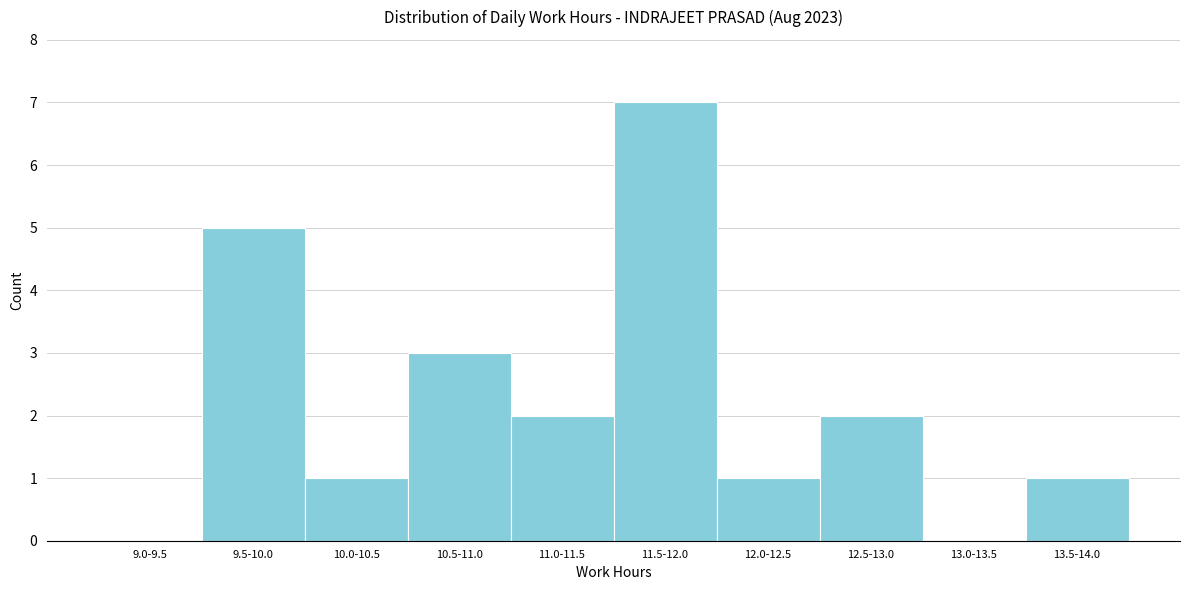

Reading right to left, what are all the values shown in this chart?

13.5-14.0=1	13.0-13.5=0	12.5-13.0=2	12.0-12.5=1	11.5-12.0=7	11.0-11.5=2	10.5-11.0=3	10.0-10.5=1	9.5-10.0=5	9.0-9.5=0